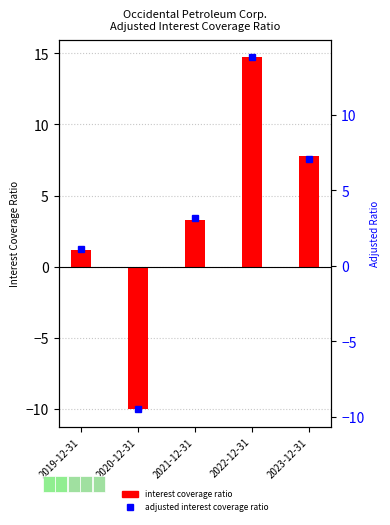

True or false: interest coverage ratio has a value of 3.3 at 2021-12-31.

True